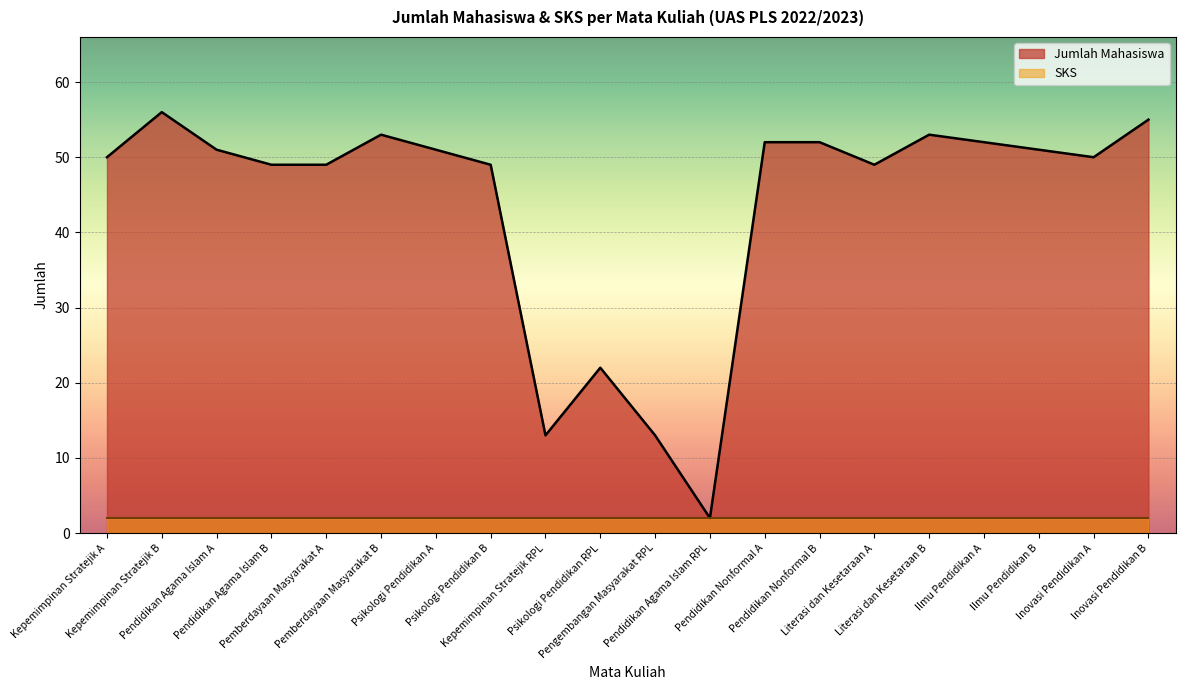

What is the average value?

44